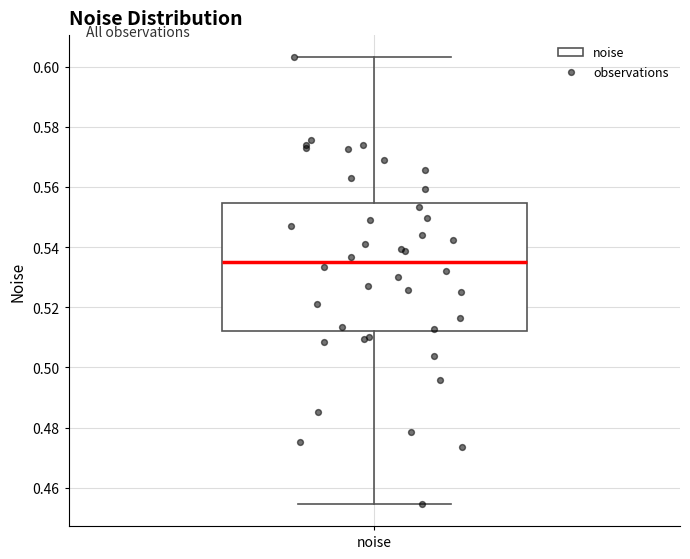

Read this box plot against the y-axis: the position of the median line, the range covered by the box, and the ends of both whiskers. The values are not printed on the chart, so give them approximately, as read against the axis.

median 0.536, box 0.512 to 0.554, whiskers 0.454 to 0.604